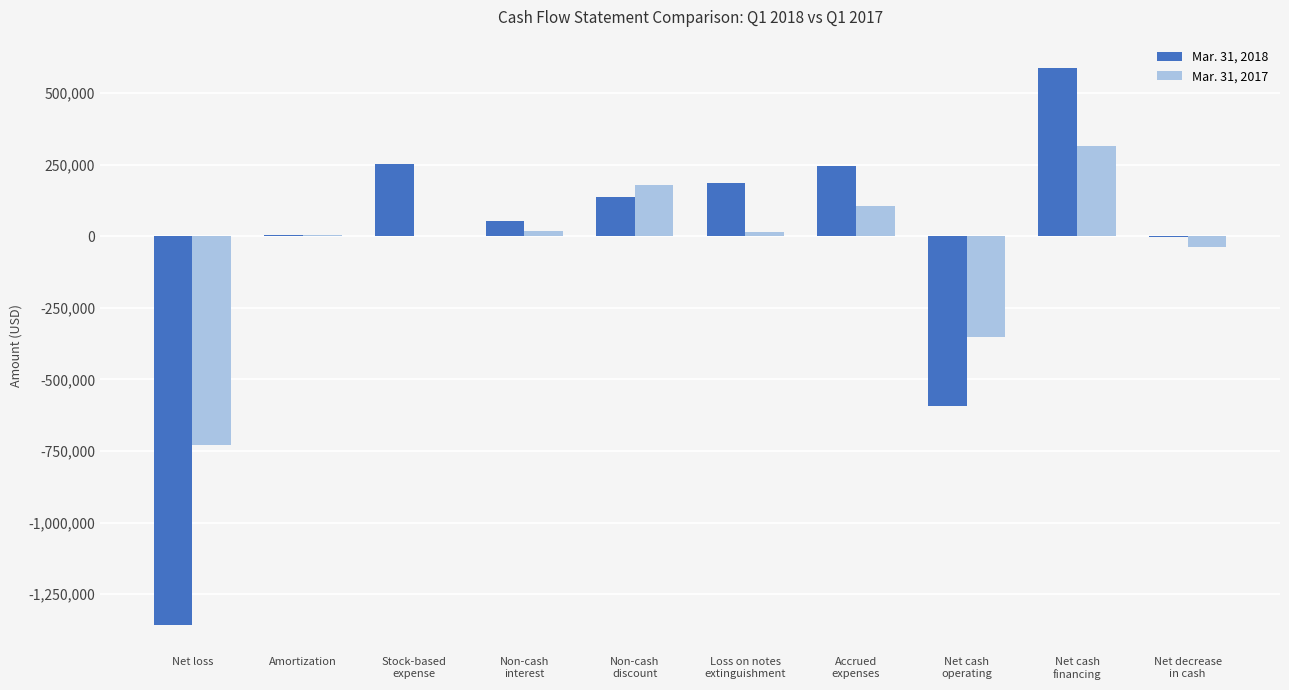

True or false: Mar. 31, 2018 has a value of -591269 at Net cash
operating.

True